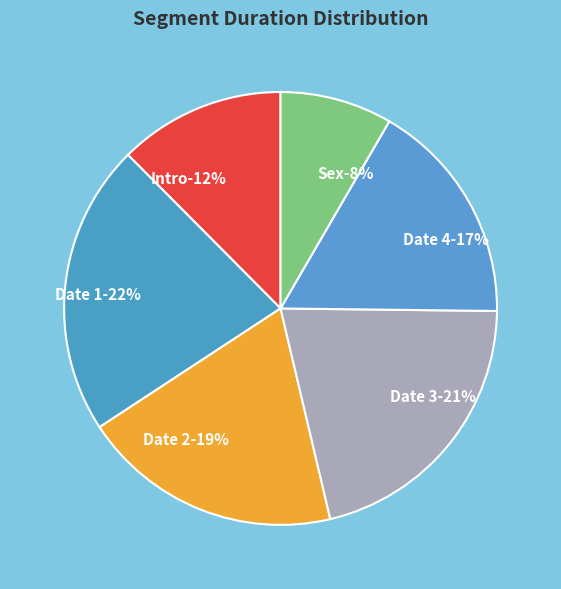

How many segments does this pie chart have?

6